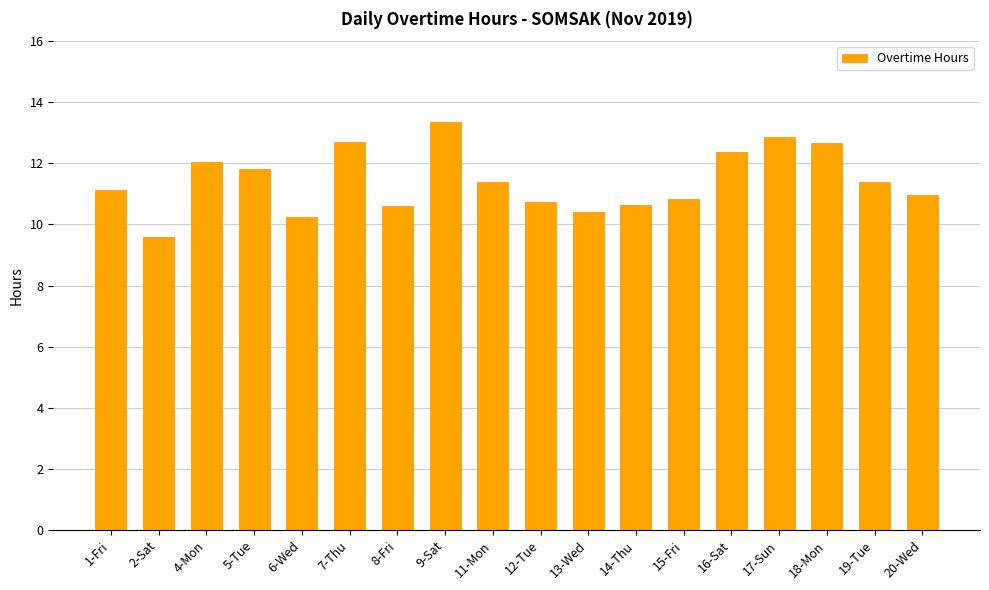

What is the smallest value displayed?

9.6